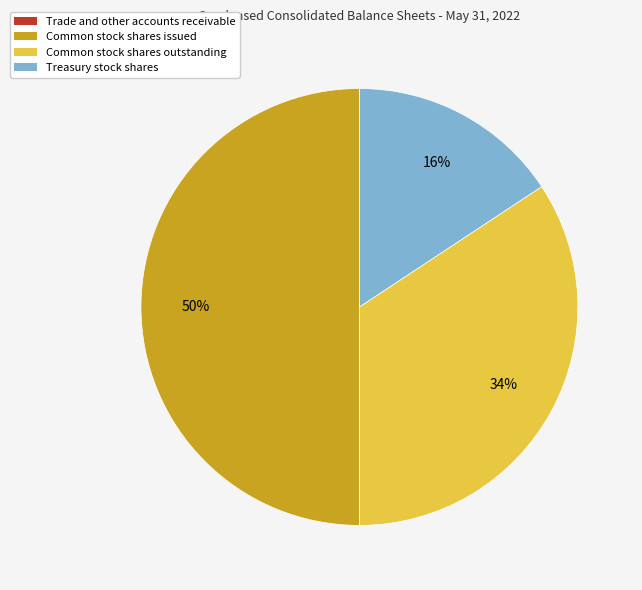

What is the largest slice in the pie chart?

Common stock shares issued